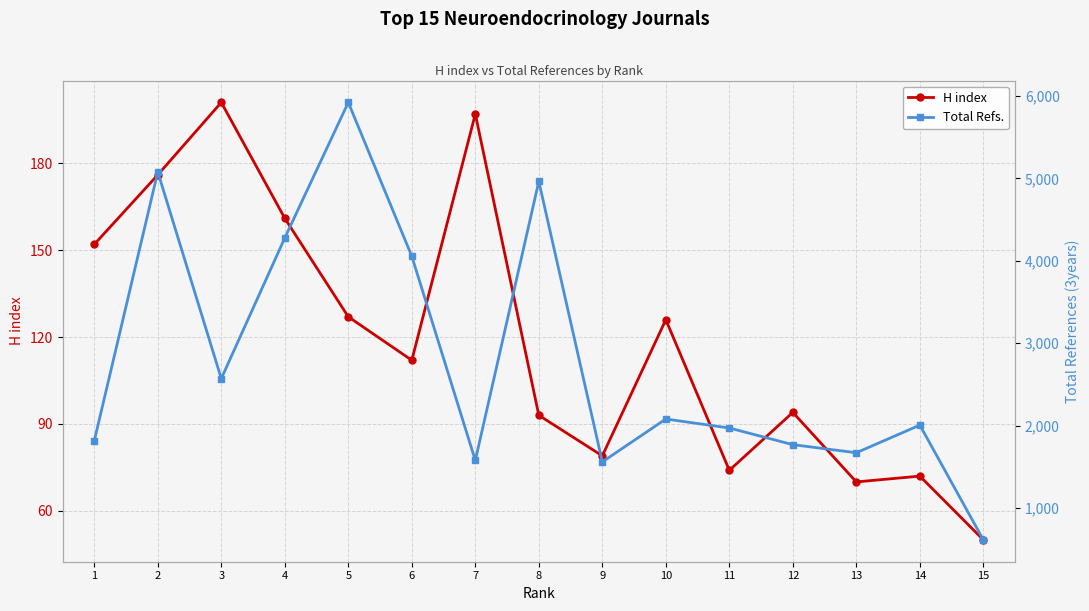

True or false: H index and Total Refs. intersect in this chart.

False